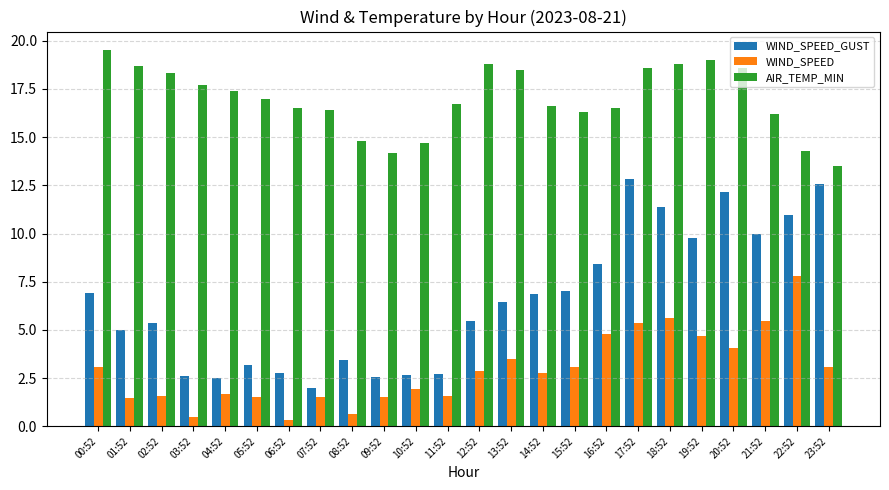

What is the difference between the maximum and minimum values in the WIND_SPEED series?

7.4